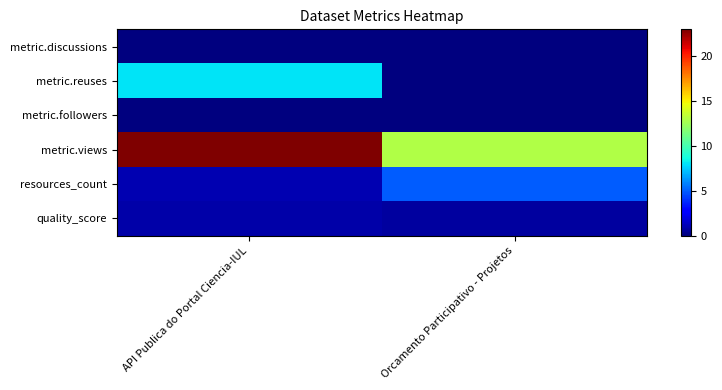

Which category has the highest value across all series?

API Publica do Portal Ciencia-IUL